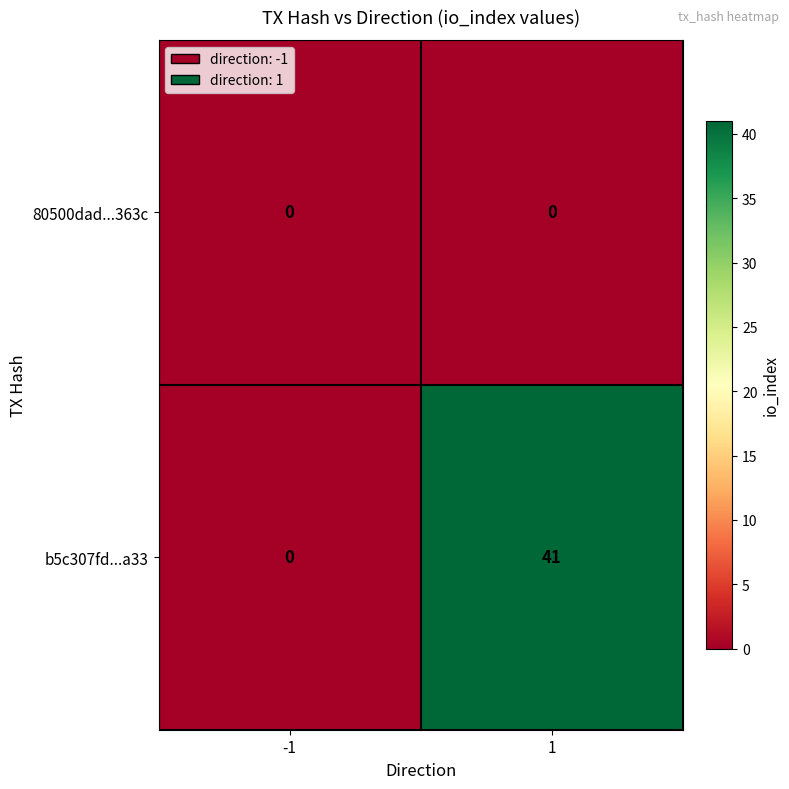

Rank the series by their maximum value, from lowest to highest.

80500dad...363c, b5c307fd...a33